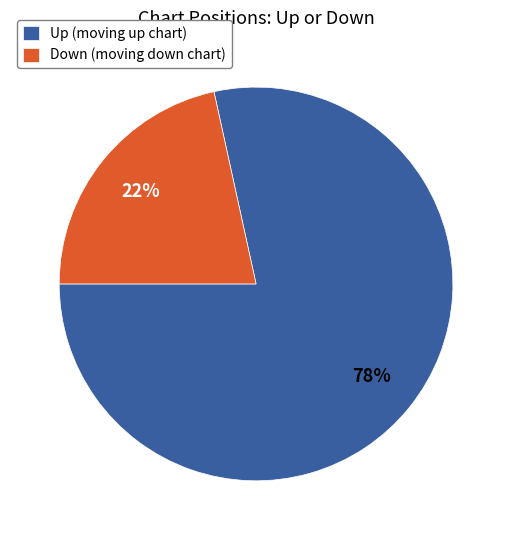

Which slice is the smallest?

Down (moving down chart)